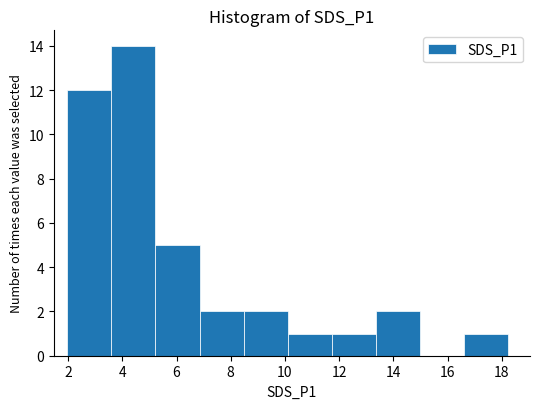

What is the height of the bar covering 10.2 to 11.8 on the x-axis? Neither the bar edges nor the heights are printed on the chart, so give them approximately, as read against the axes.

1